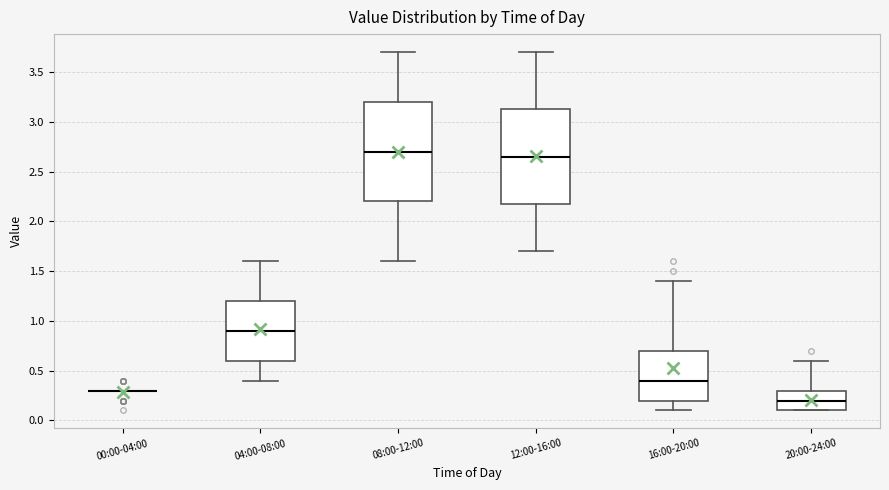

Reading left to right, read every box against the y-axis: the position of its median line, the range the box covers, and the ends of its whiskers. The values are not printed on the chart, so give them approximately, as read against the axis.

00:00-04:00: box collapsed to a line at 0.30, whiskers 0.30 to 0.30
04:00-08:00: median 0.90, box 0.60 to 1.20, whiskers 0.40 to 1.60
08:00-12:00: median 2.70, box 2.20 to 3.20, whiskers 1.60 to 3.70
12:00-16:00: median 2.65, box 2.20 to 3.15, whiskers 1.70 to 3.70
16:00-20:00: median 0.40, box 0.20 to 0.70, whiskers 0.10 to 1.40
20:00-24:00: median 0.20, box 0.10 to 0.30, whiskers 0.10 to 0.60